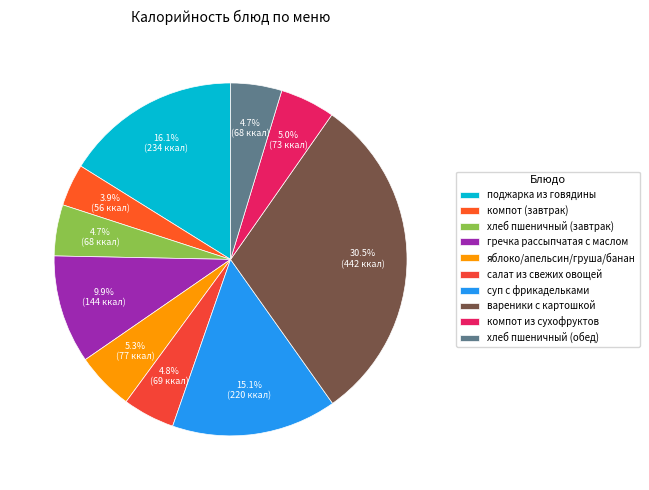

To the nearest percent, what portion does салат из свежих овощей represent?

5%